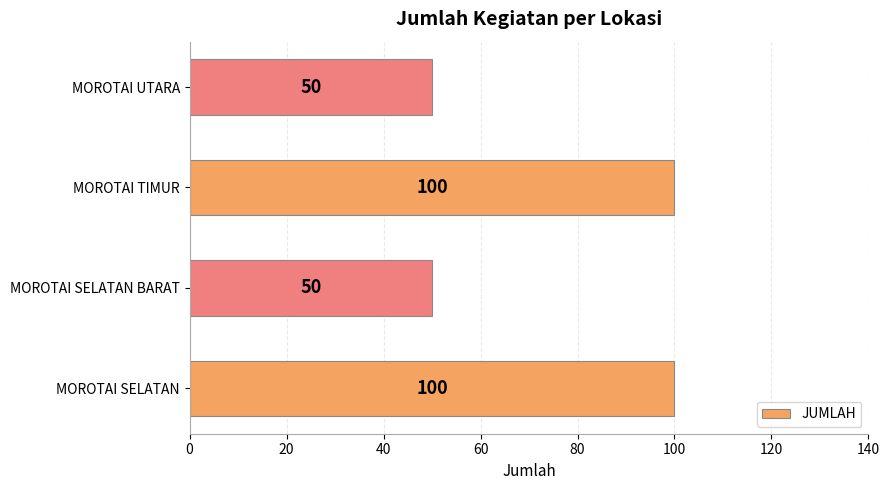

The value at MOROTAI UTARA is 50. True or false?

True